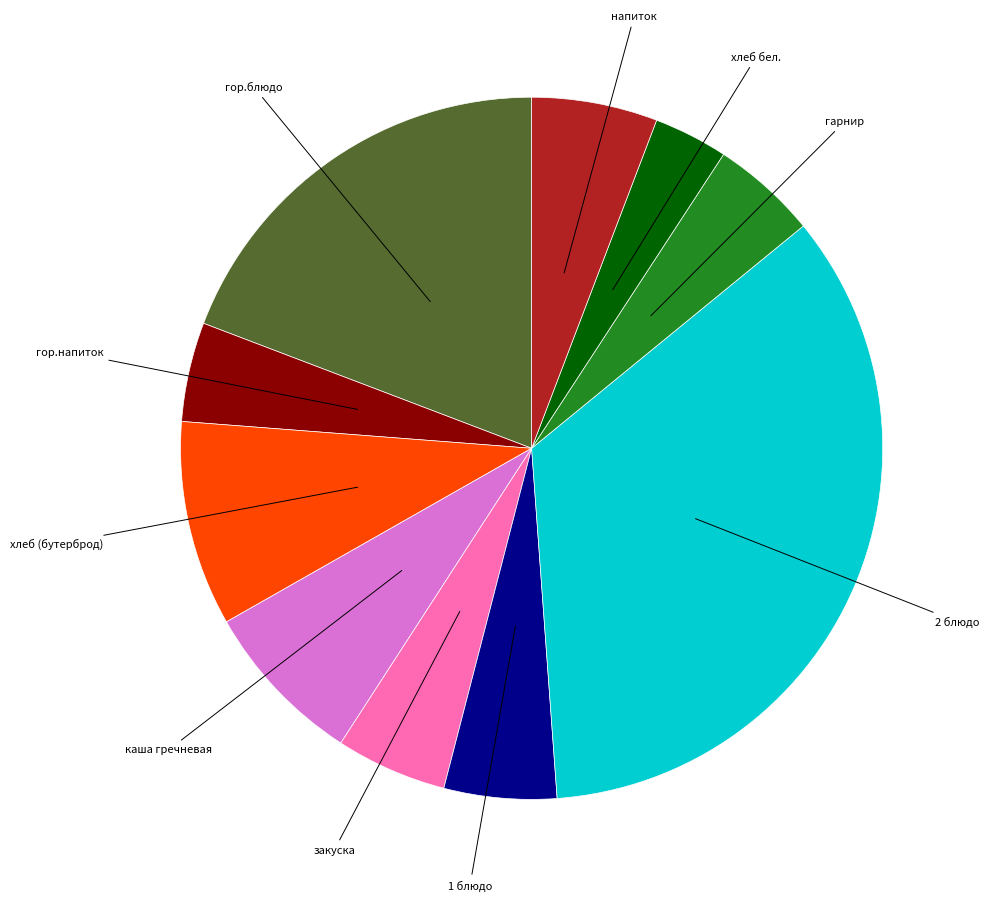

Does any single category account for the majority?

No